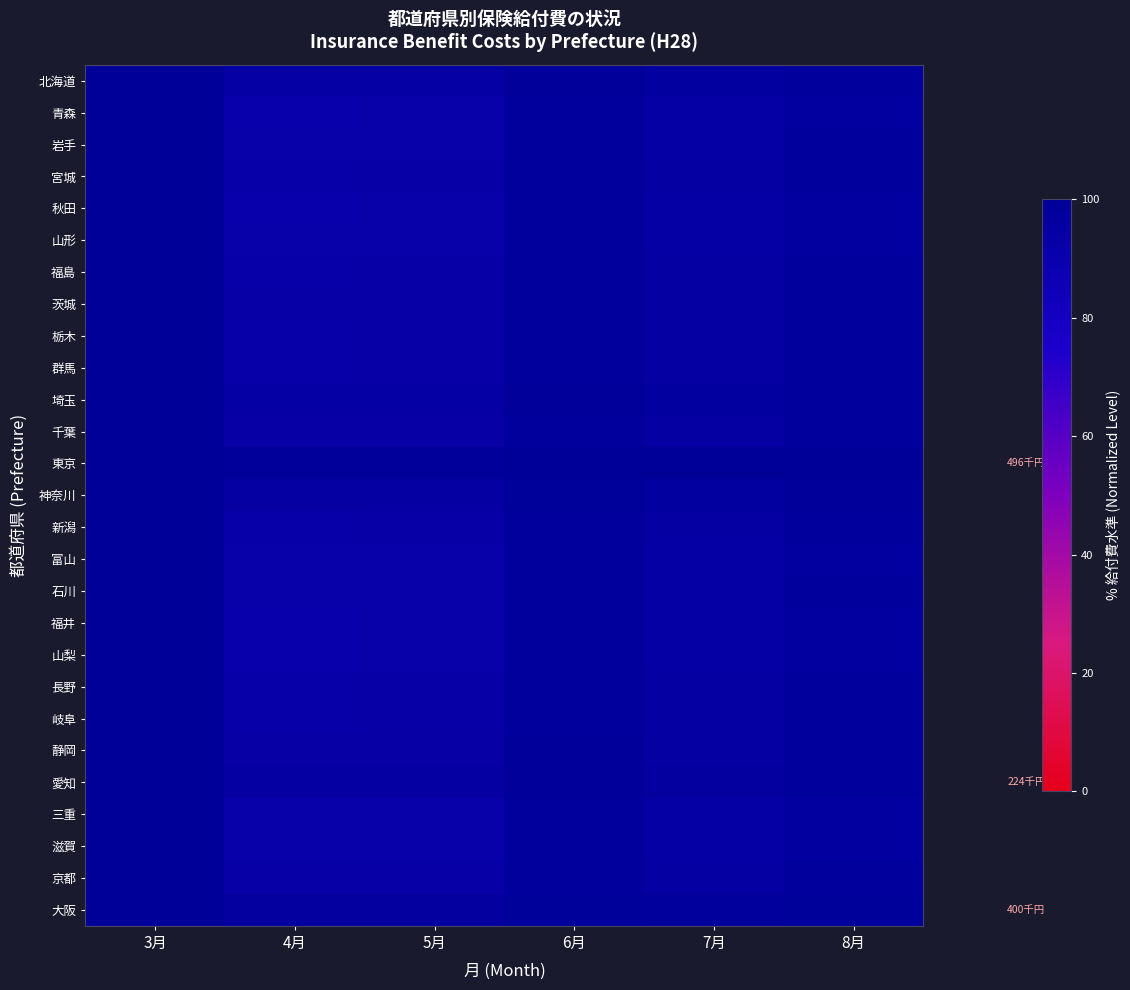

Between 5月 and 6月, which series saw the biggest shift?

秋田